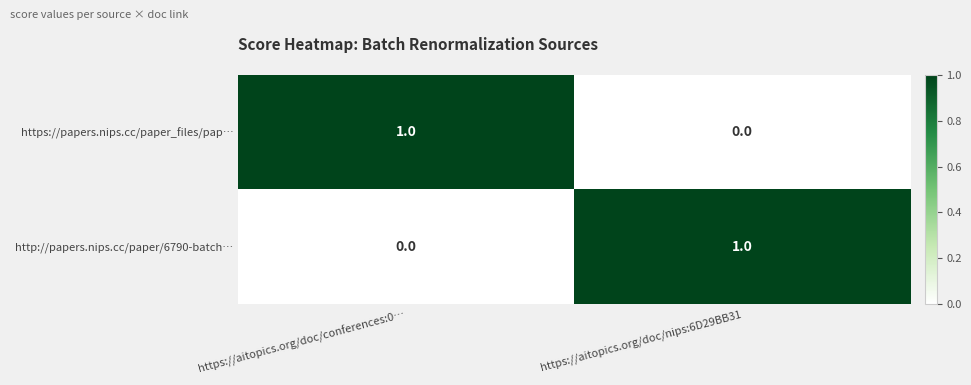

Reading left to right, list all the values displayed in this chart.

https://papers.nips.cc/paper_files/pap…: 1	0
http://papers.nips.cc/paper/6790-batch…: 0	1